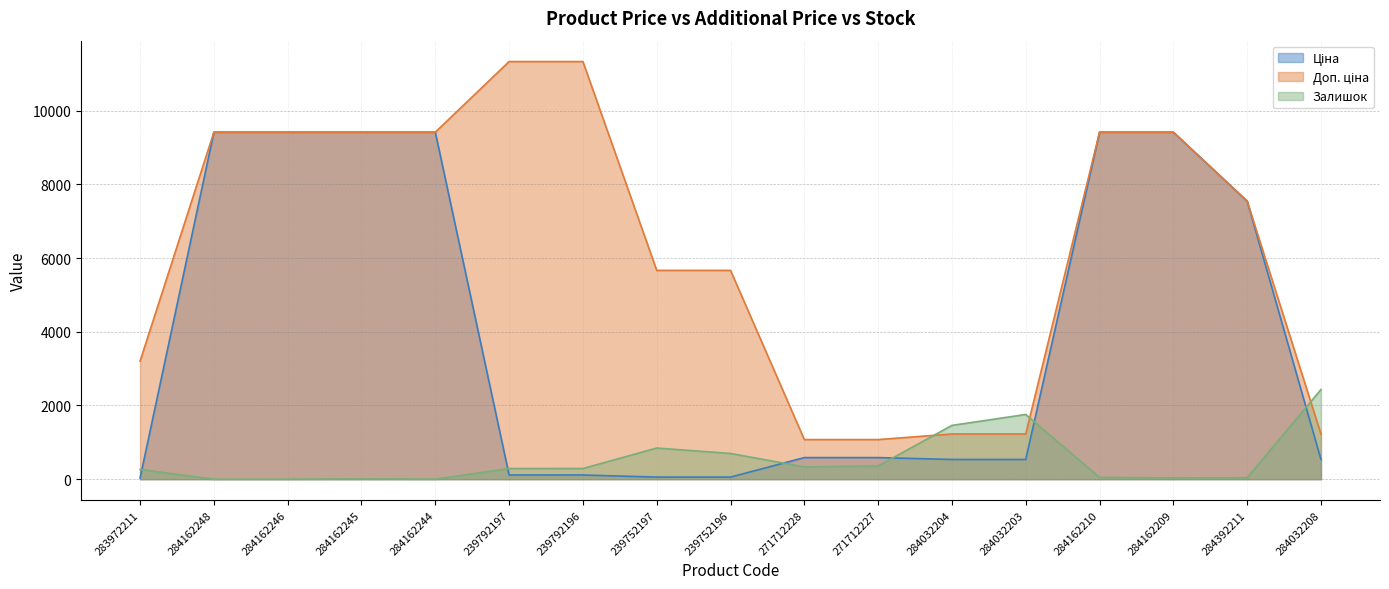

How many data points does each series have?

17